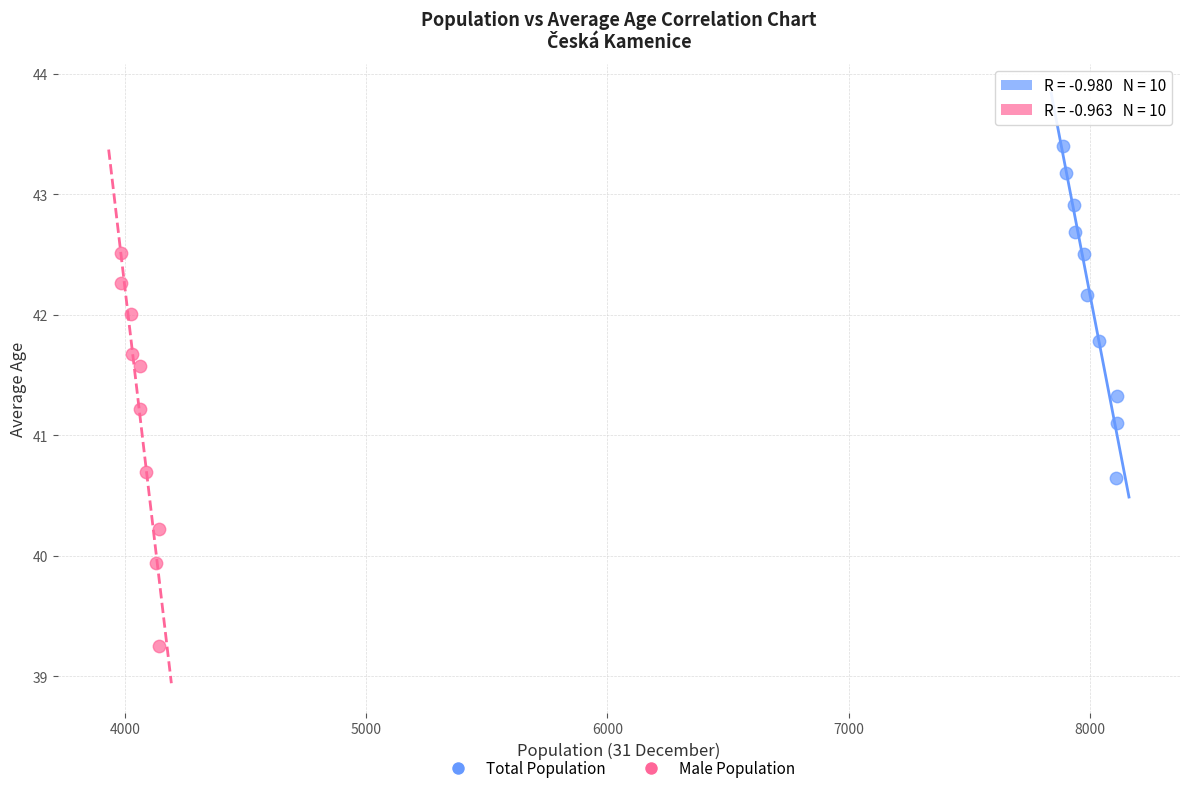

Which series contains the highest Y value?

Total Population